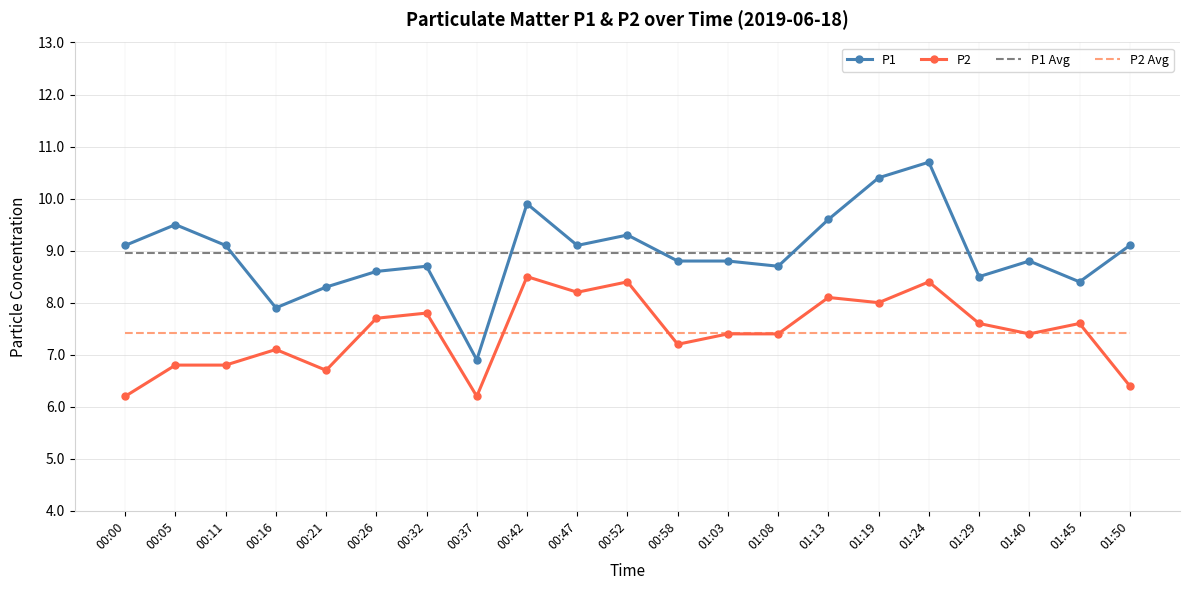

True or false: P1 and P2 cross at least once.

False